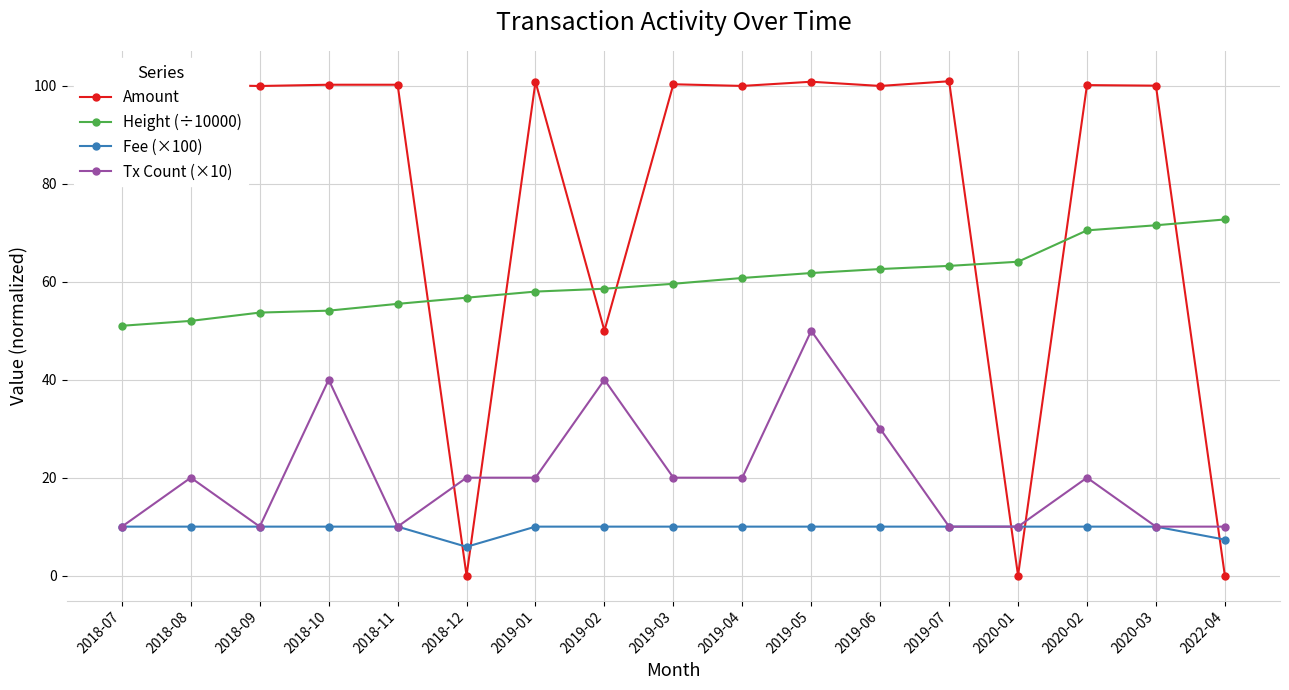

Reading right to left, what are all the values shown in this chart?

Amount: 2022-04=0.0	2020-03=100.1	2020-02=100.2	2020-01=0.0	2019-07=101.0	2019-06=100.0	2019-05=100.9	2019-04=100.0	2019-03=100.4	2019-02=50.0	2019-01=100.9	2018-12=0.0	2018-11=100.3	2018-10=100.3	2018-09=100.0	2018-08=100.3	2018-07=102.1
Height (÷10000): 2022-04=72.7	2020-03=71.6	2020-02=70.5	2020-01=64.1	2019-07=63.3	2019-06=62.6	2019-05=61.8	2019-04=60.8	2019-03=59.6	2019-02=58.6	2019-01=58.0	2018-12=56.8	2018-11=55.5	2018-10=54.1	2018-09=53.7	2018-08=52.0	2018-07=51.0
Fee (×100): 2022-04=7.3	2020-03=10.0	2020-02=10.0	2020-01=10.0	2019-07=10.0	2019-06=10.0	2019-05=10.0	2019-04=10.0	2019-03=10.0	2019-02=10.0	2019-01=10.0	2018-12=5.9	2018-11=10.0	2018-10=10.0	2018-09=10.0	2018-08=10.0	2018-07=10.0
Tx Count (×10): 2022-04=10.0	2020-03=10.0	2020-02=20.0	2020-01=10.0	2019-07=10.0	2019-06=30.0	2019-05=50.0	2019-04=20.0	2019-03=20.0	2019-02=40.0	2019-01=20.0	2018-12=20.0	2018-11=10.0	2018-10=40.0	2018-09=10.0	2018-08=20.0	2018-07=10.0